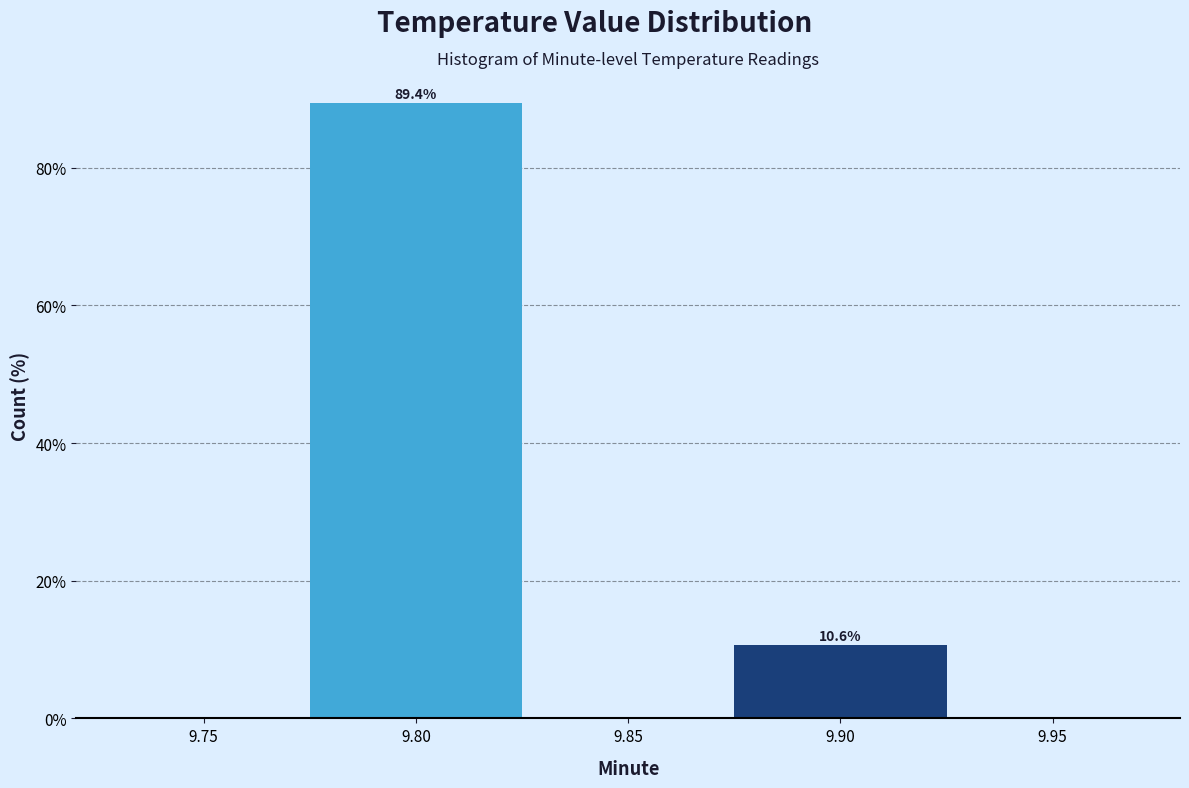

Reading right to left, transcribe all the data shown in this chart.

10.6	89.4